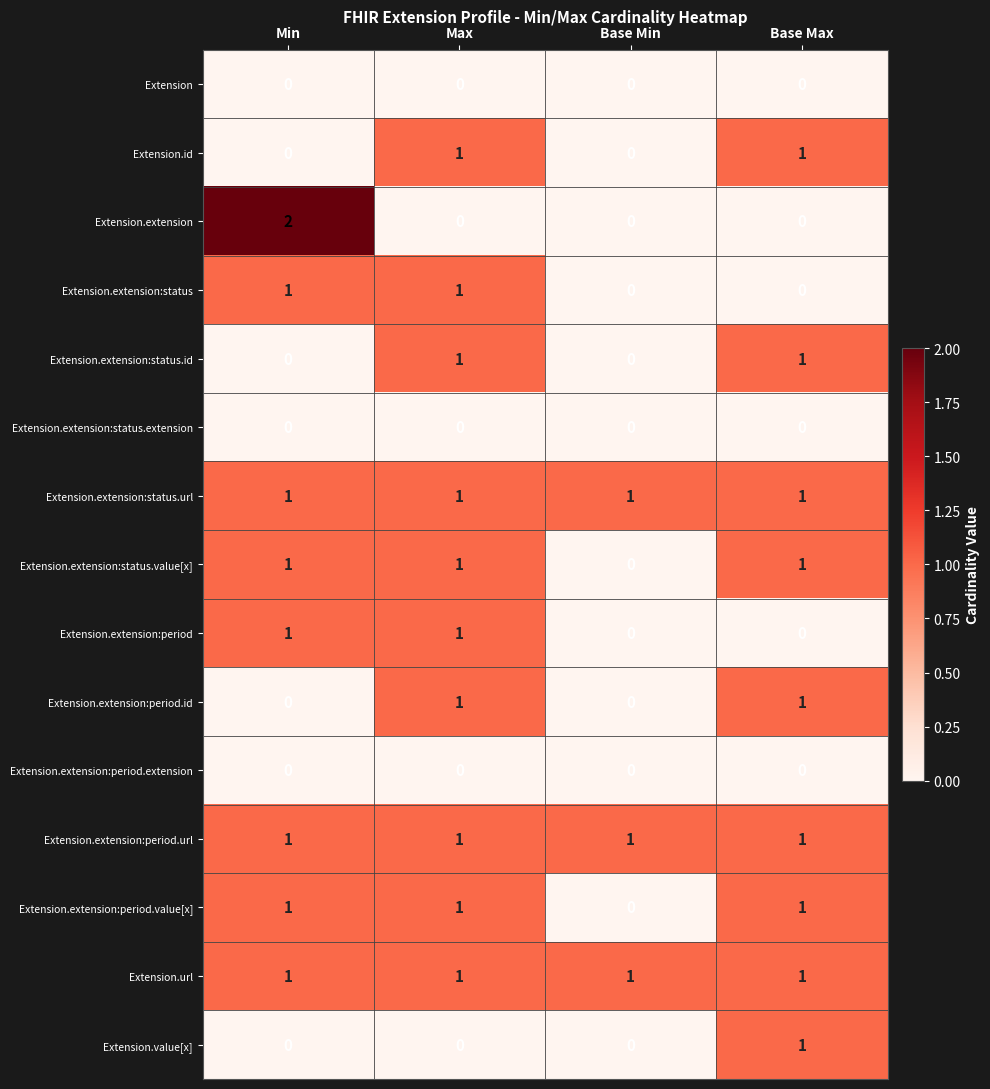

Count the number of categories in the chart.

4